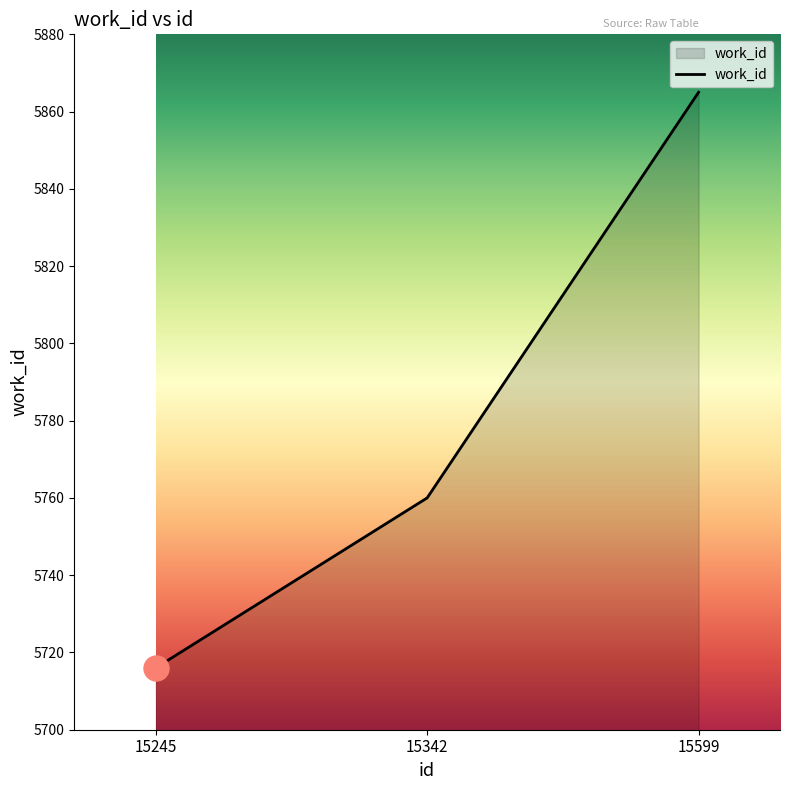

Reading right to left, transcribe all the data shown in this chart.

5865	5760	5716